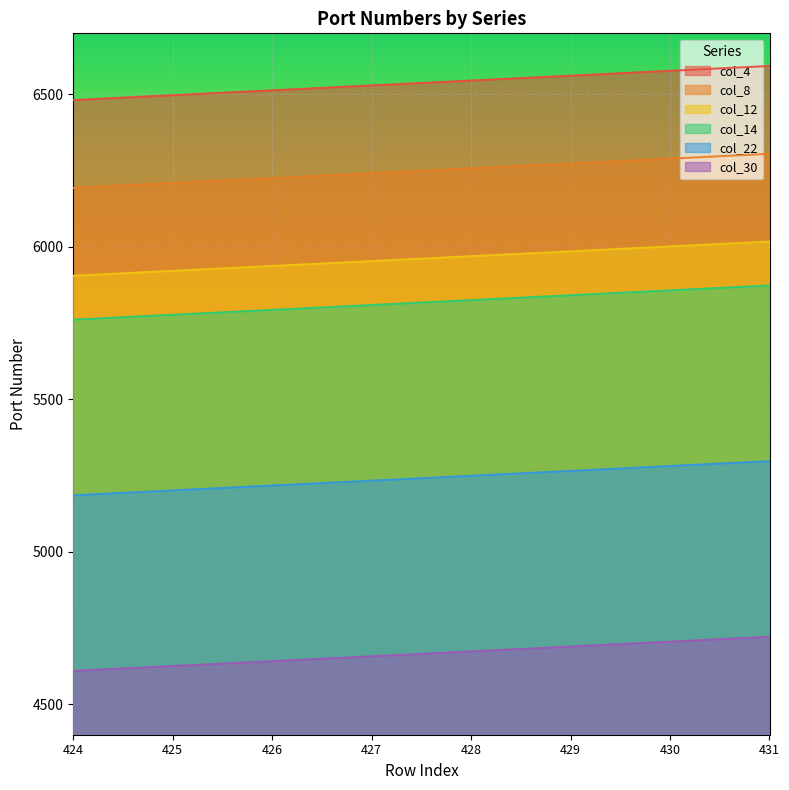

Which series has the widest spread of values?

col_8